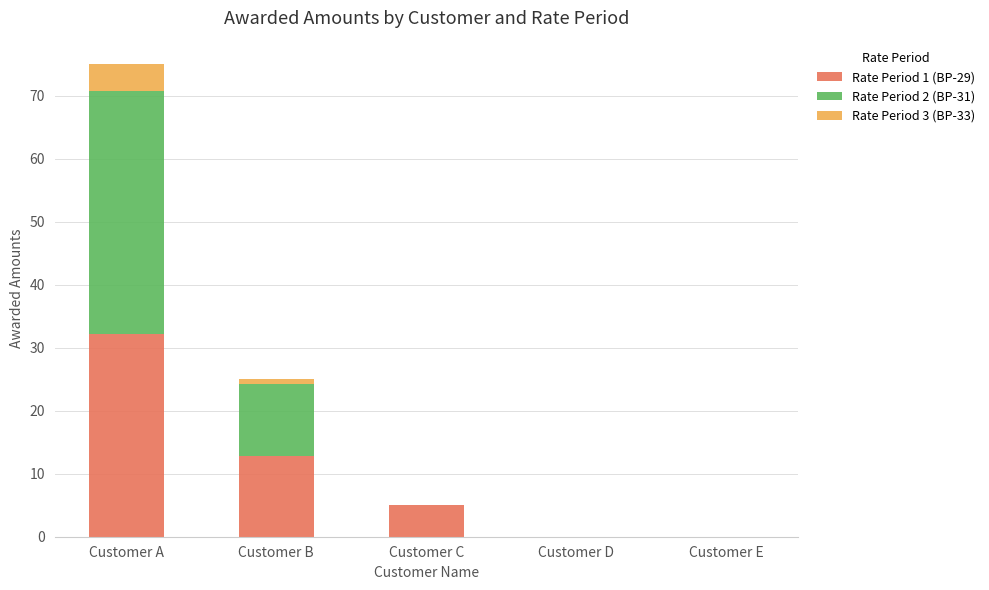

Count the number of data series in this chart.

3